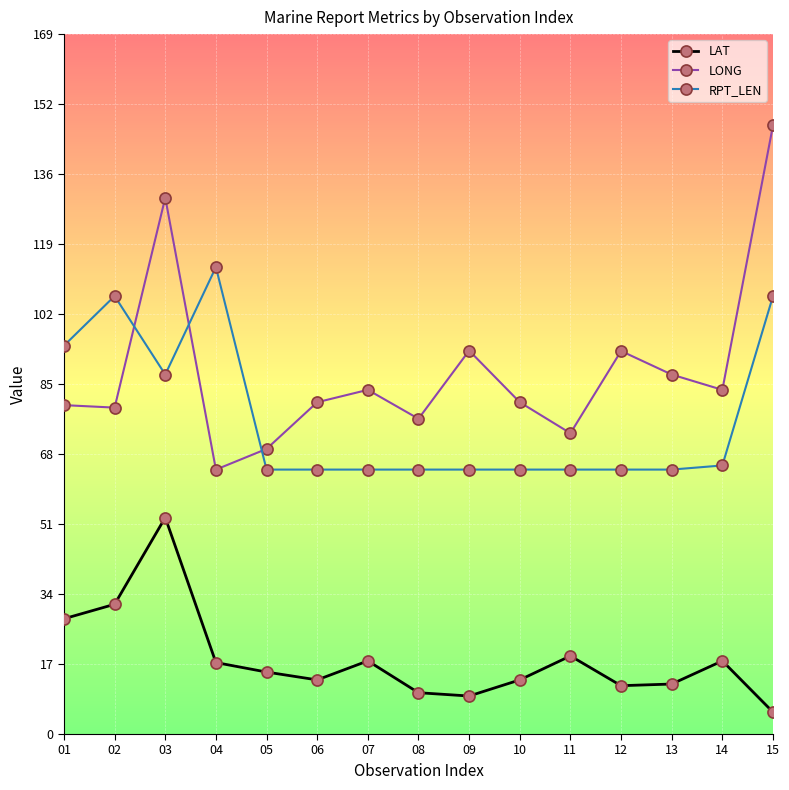

Between 01 and 05, which series saw the biggest shift?

RPT_LEN